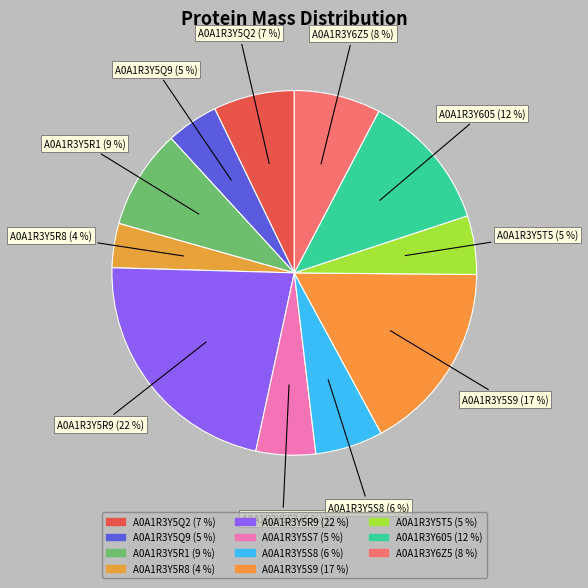

How many slices are in this pie chart?

11